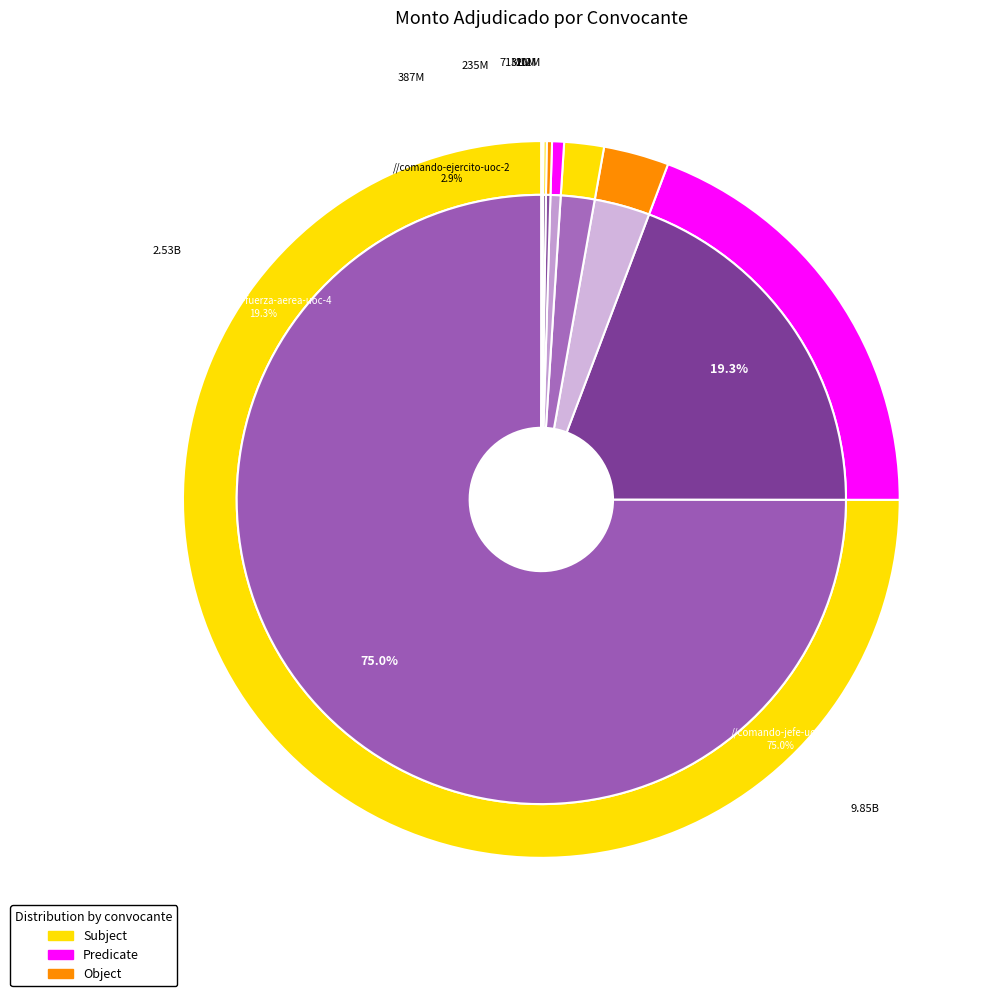

Is it true that comando-fuerza-aerea-uoc-4 is 1% of the pie?

False